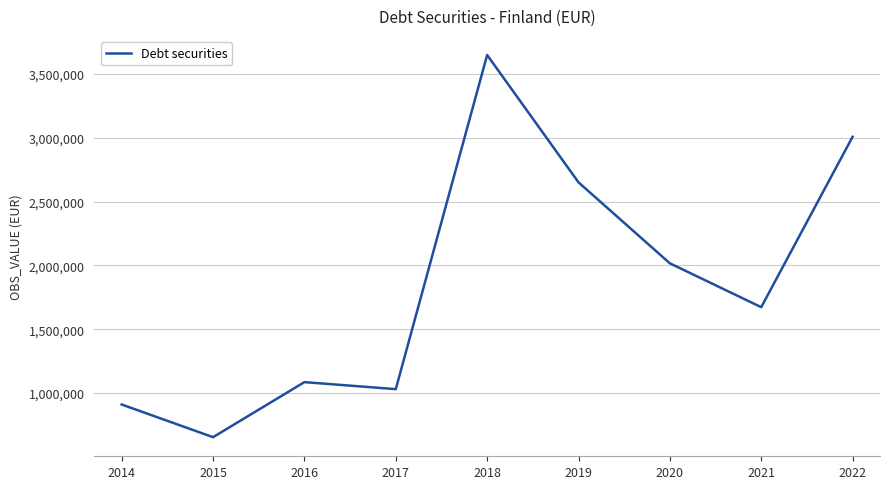

Between 2015 and 2017, which is larger?

2017